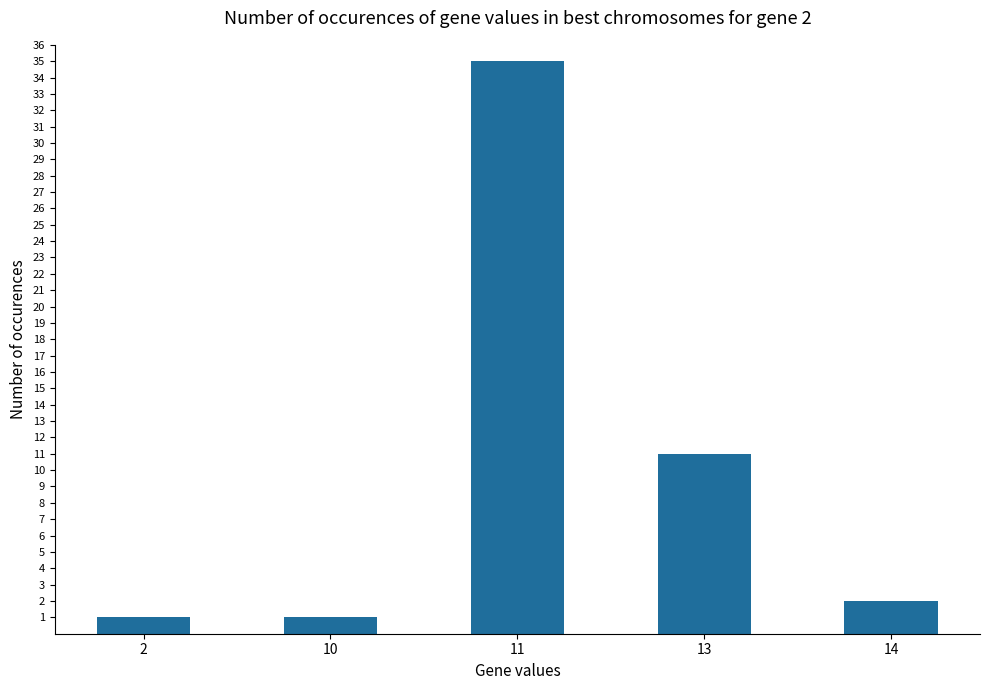

At which category does the chart reach its peak across all series?

11